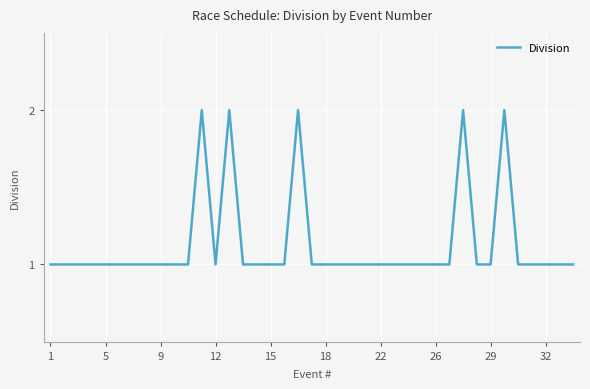

The chart shows a value of 1 at 22. True or false?

True